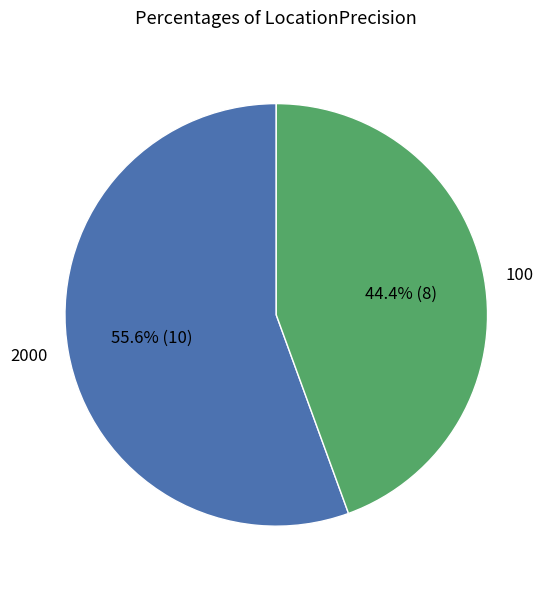

What portion of the pie excludes 2000?

44.4%